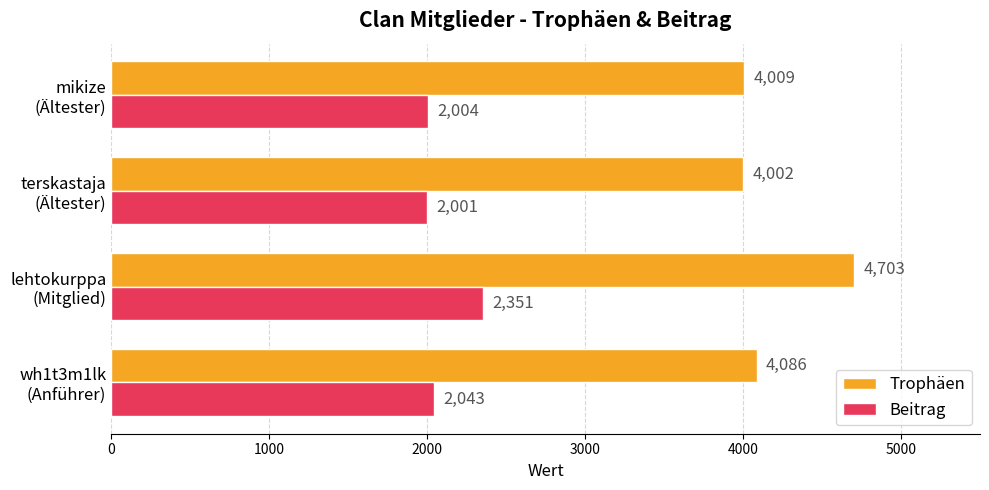

Which series has the largest total across all categories?

Trophäen